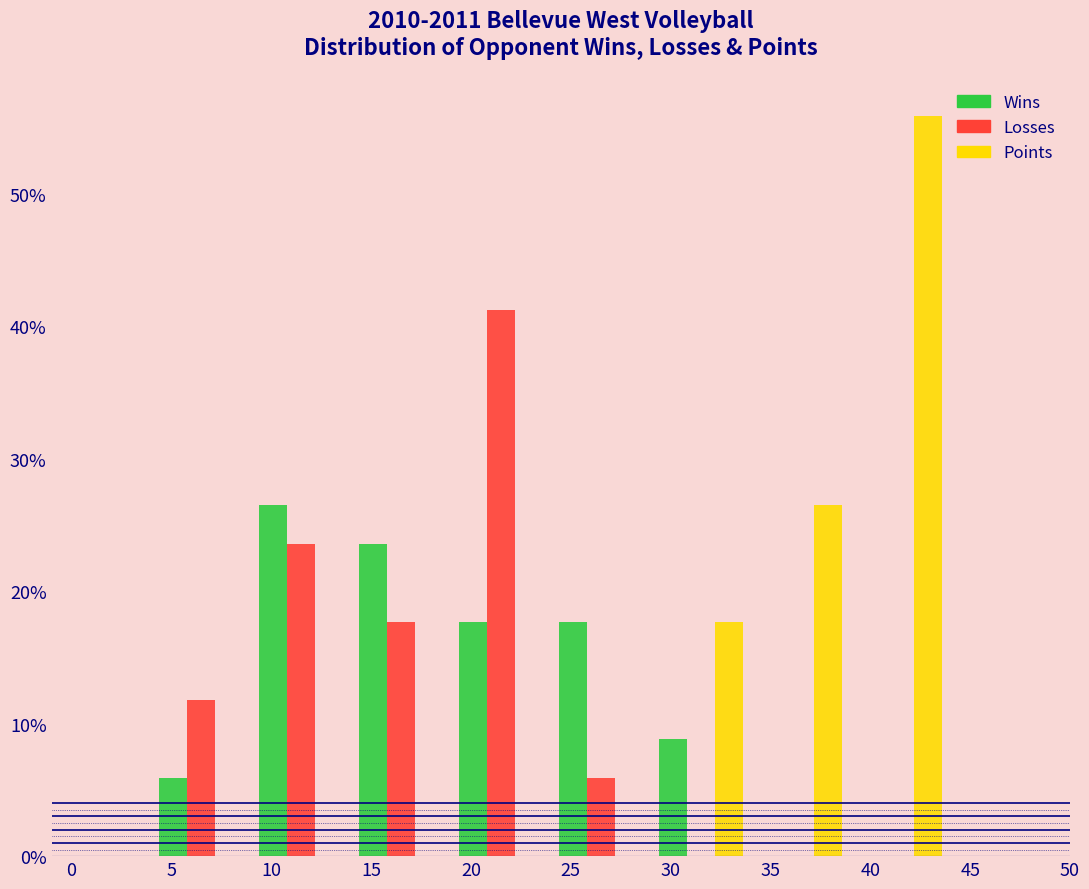

In the Losses series, which range on the x-axis has the tallest bar?

19 to 24